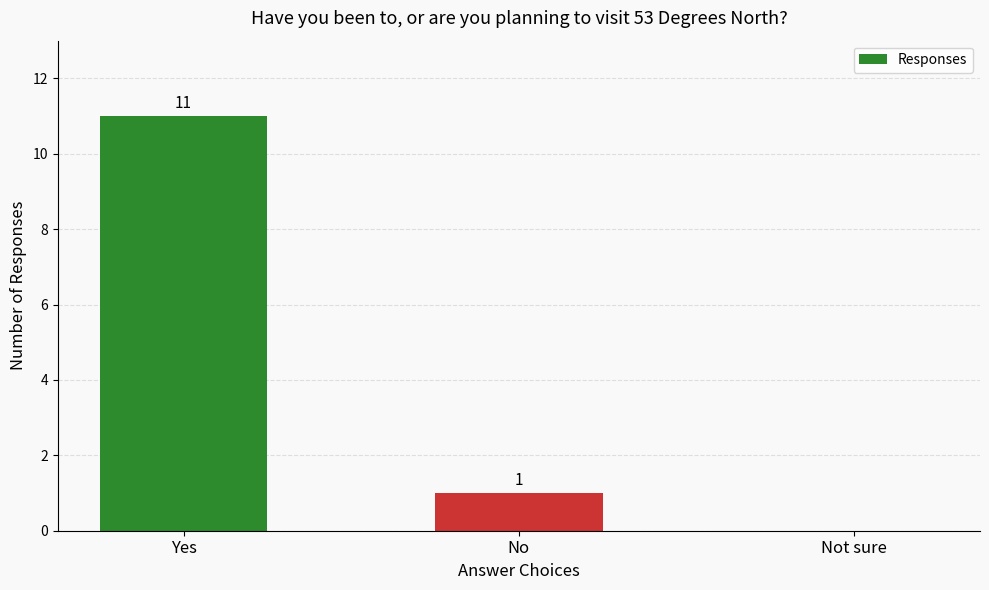

Reading right to left, transcribe all the data shown in this chart.

Not sure=0	No=1	Yes=11